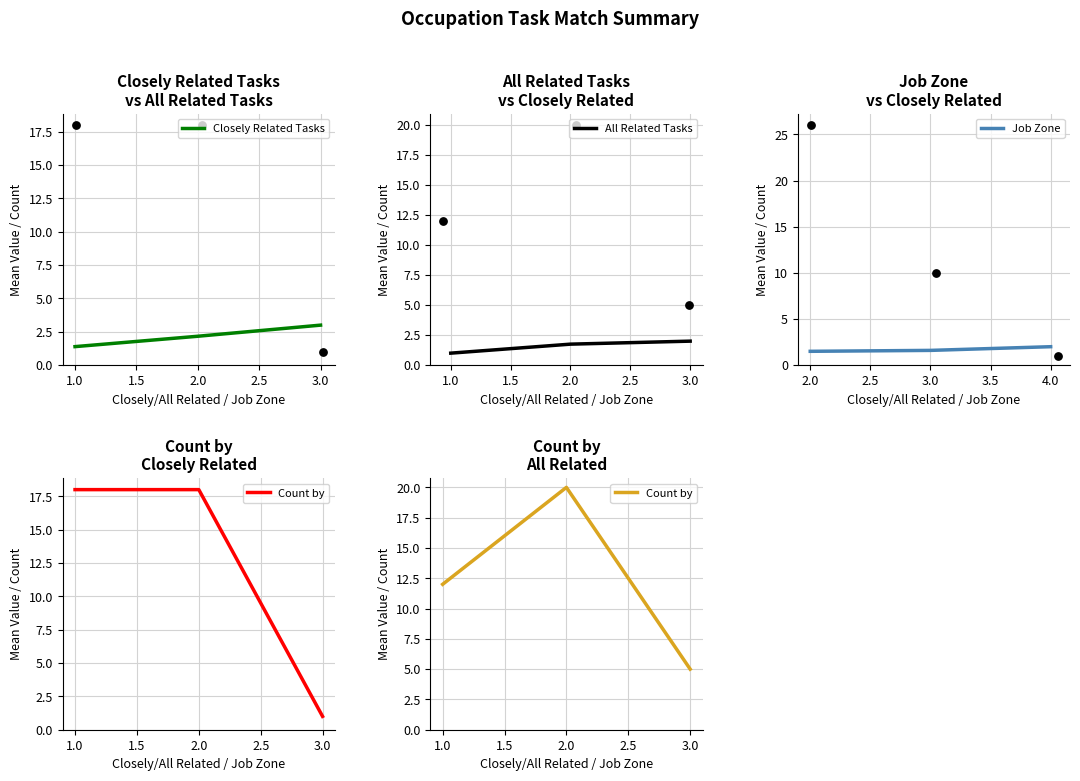

Which series has the largest total across all categories?

Count by